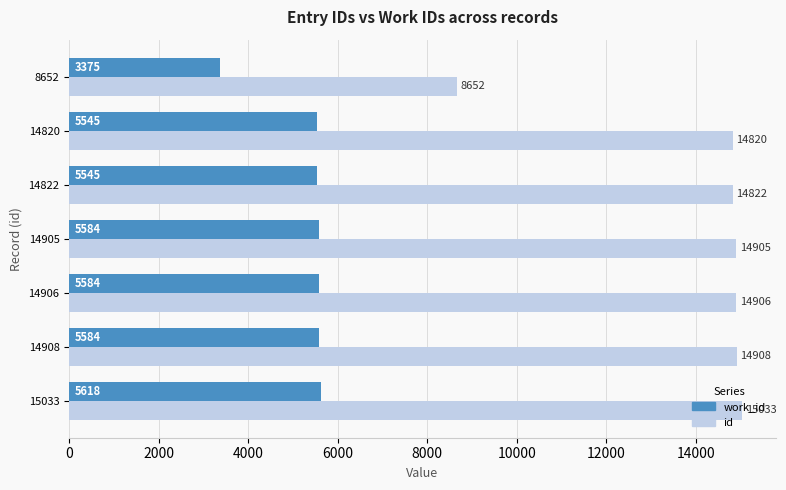

Where is id nearest to the value 11842?

14820